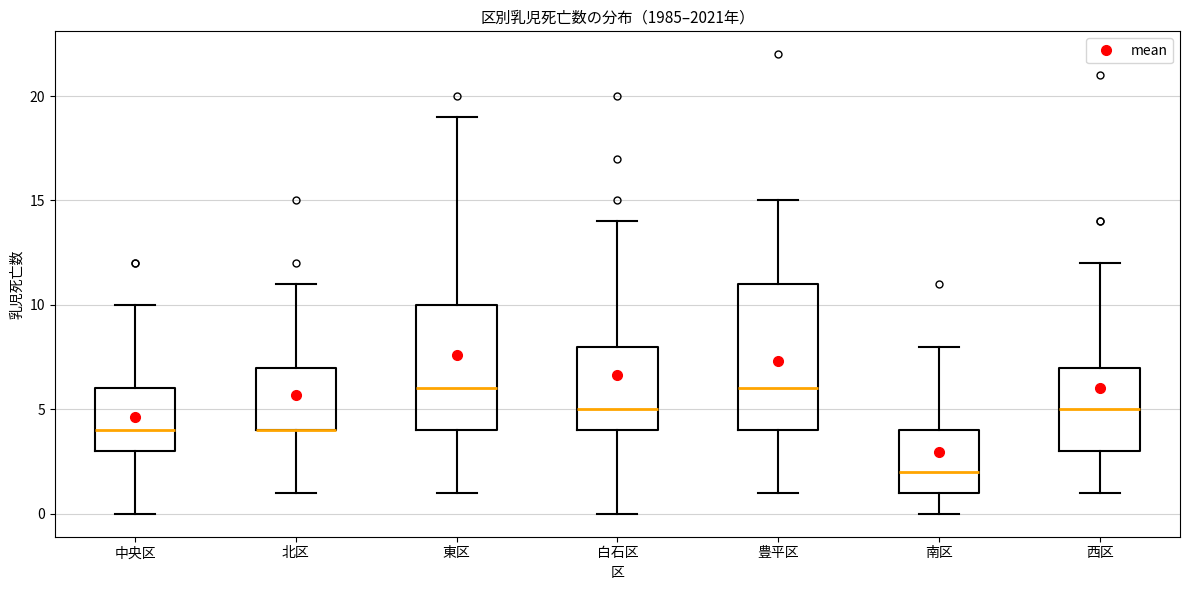

Which box is the tallest, from its lower edge to its upper edge?

豊平区